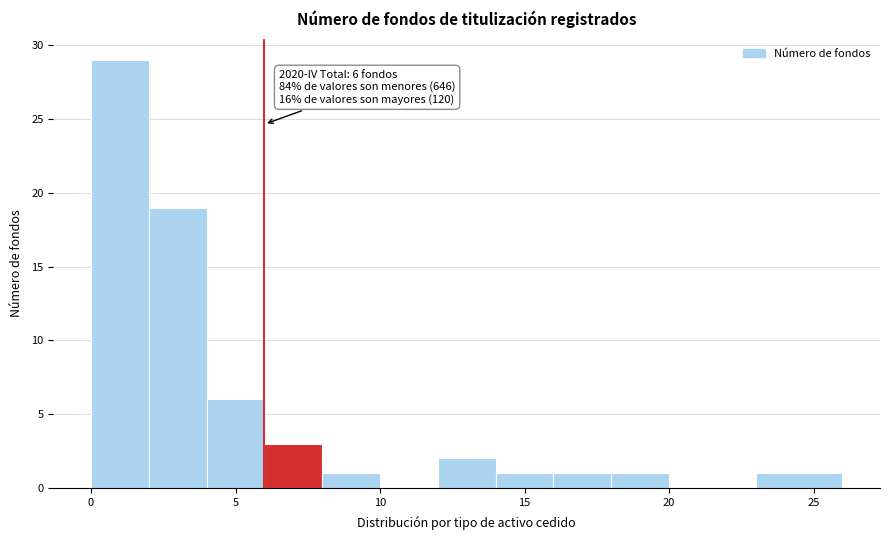

Over which range of the x-axis is the bar tallest?

0 to 2